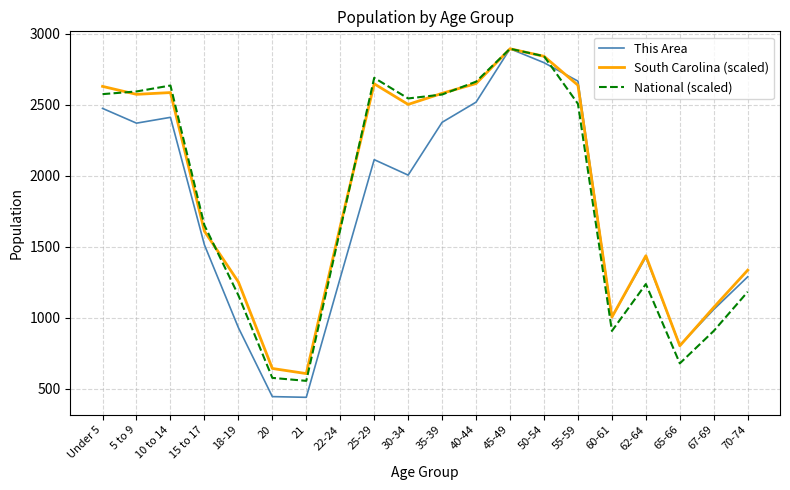

At which label is South Carolina (scaled) closest to 1750?

22-24